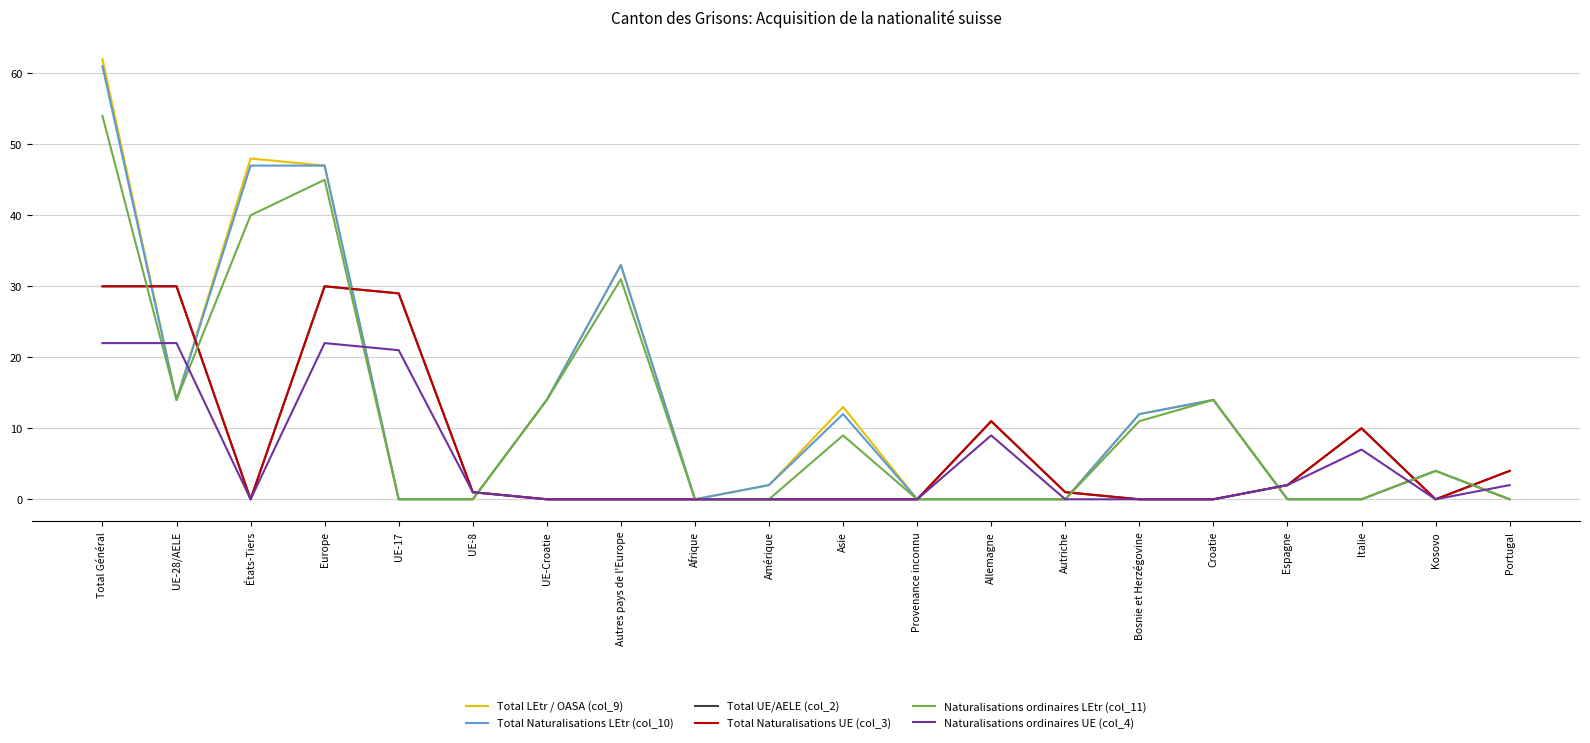

True or false: Total UE/AELE (col_2) and Total Naturalisations LEtr (col_10) intersect in this chart.

True